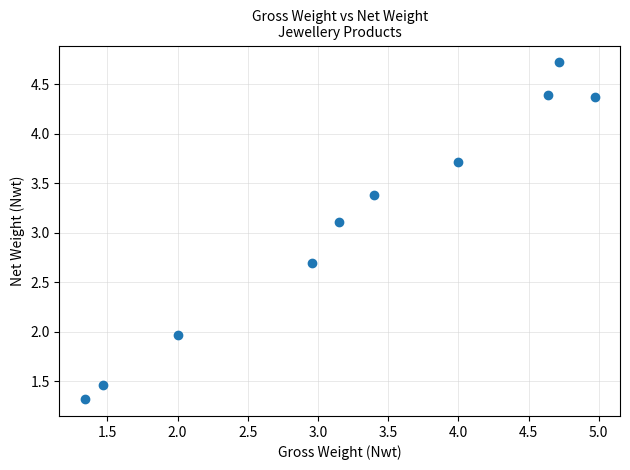

What Y value in the scatter plot is closest to 3?

3.1